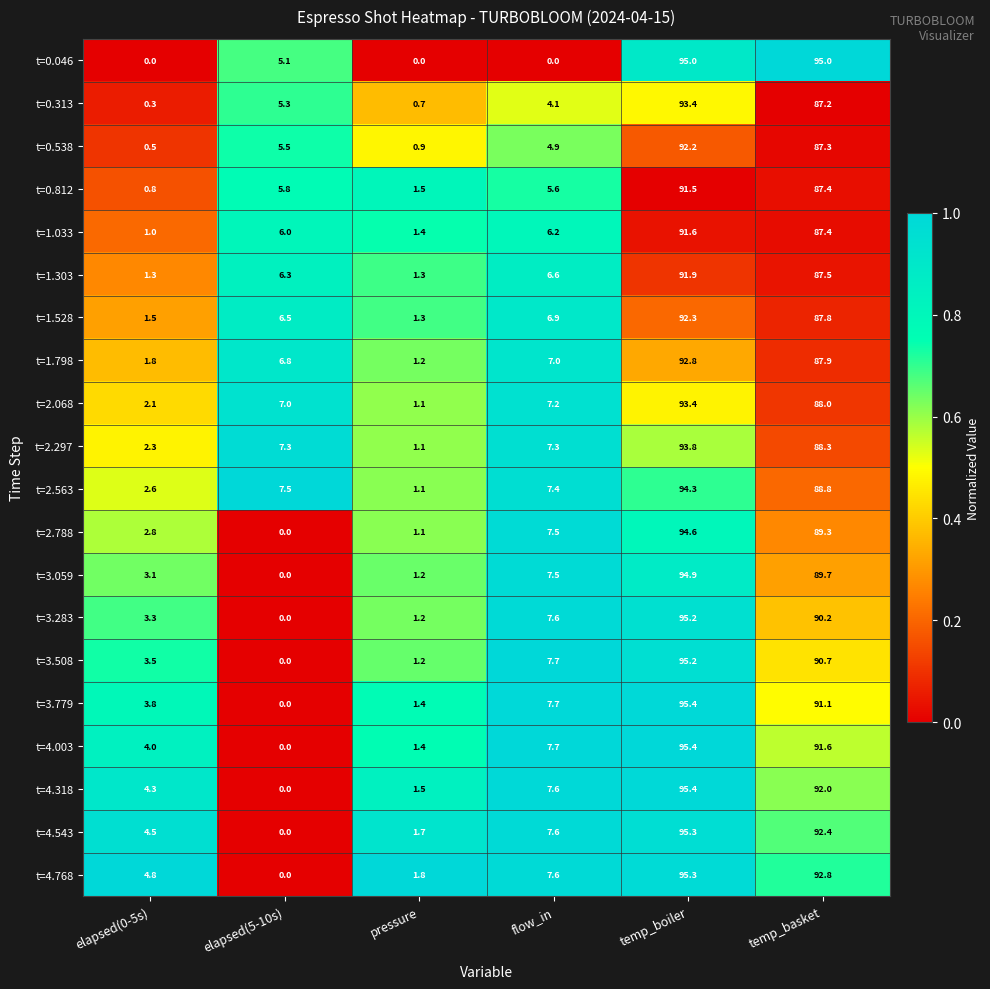

What is the difference between the second highest and second lowest values in the t=2.788 series?

88.2